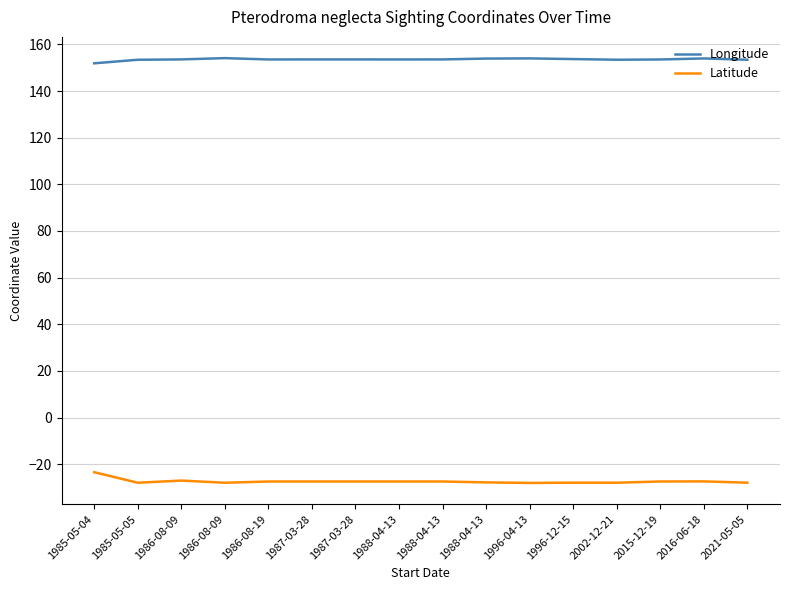

What are all the series names shown in the legend?

Longitude, Latitude